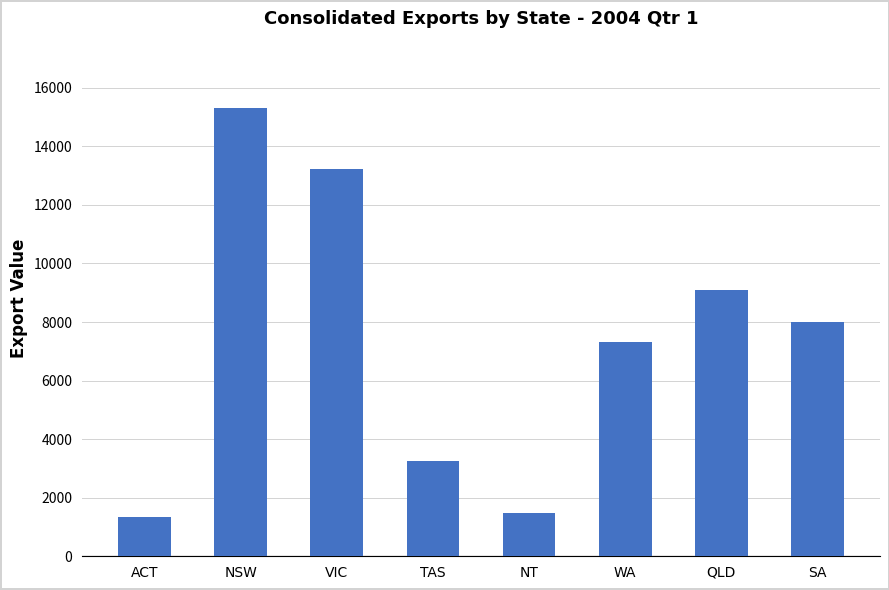

The value at SA is 3511.1. True or false?

False